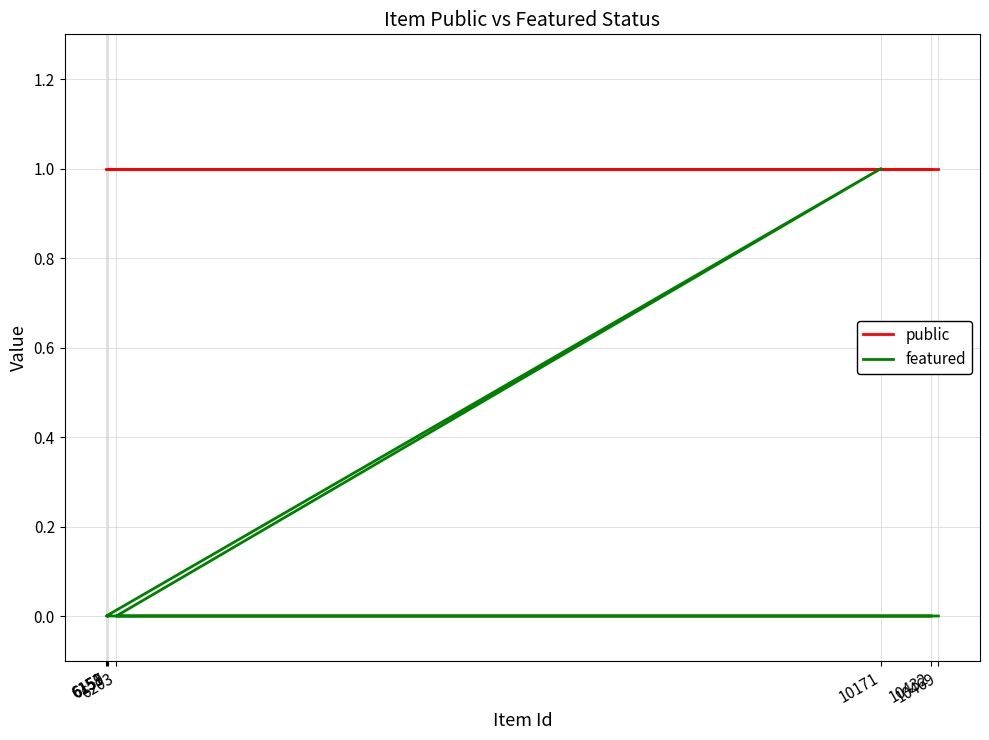

Which series has the largest total across all categories?

public